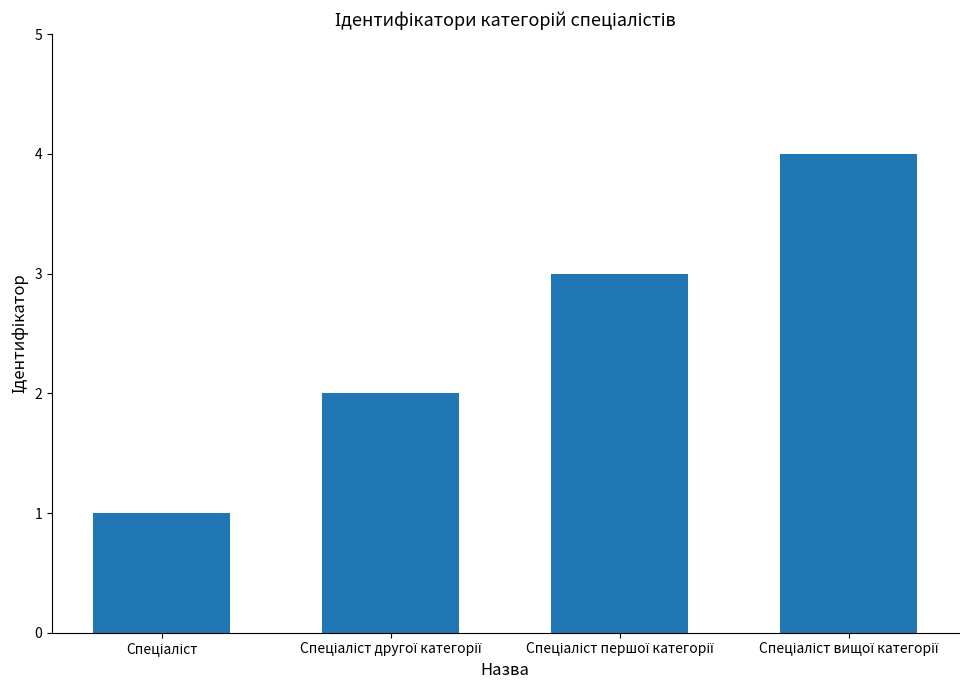

What is the sum of all values?

10